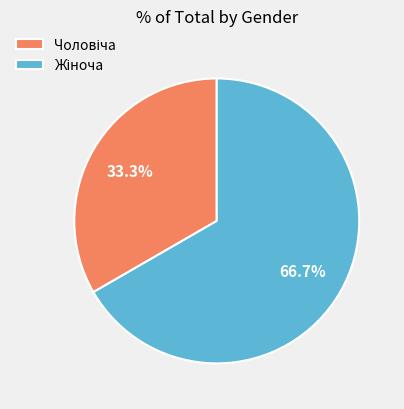

Is there any slice that represents more than half of the pie?

Yes